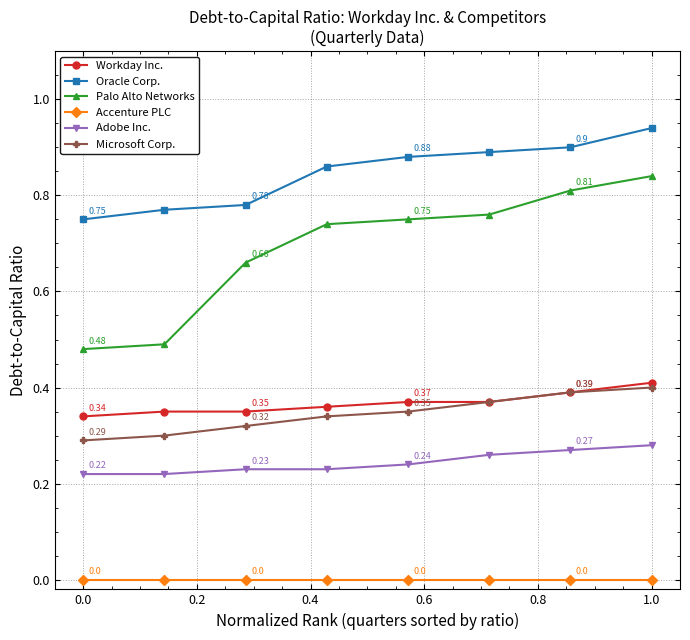

Which series has the widest spread of values?

Palo Alto Networks